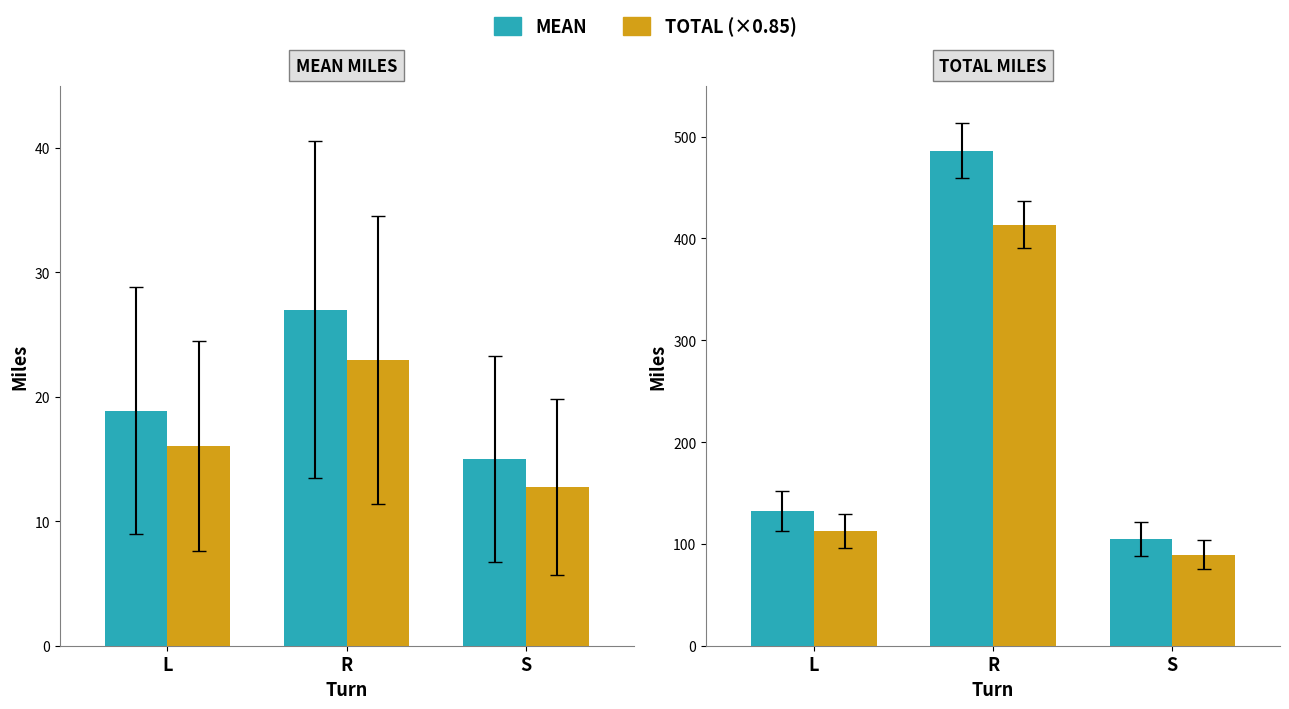

Where is TOTAL MILES nearest to the value 295?

L